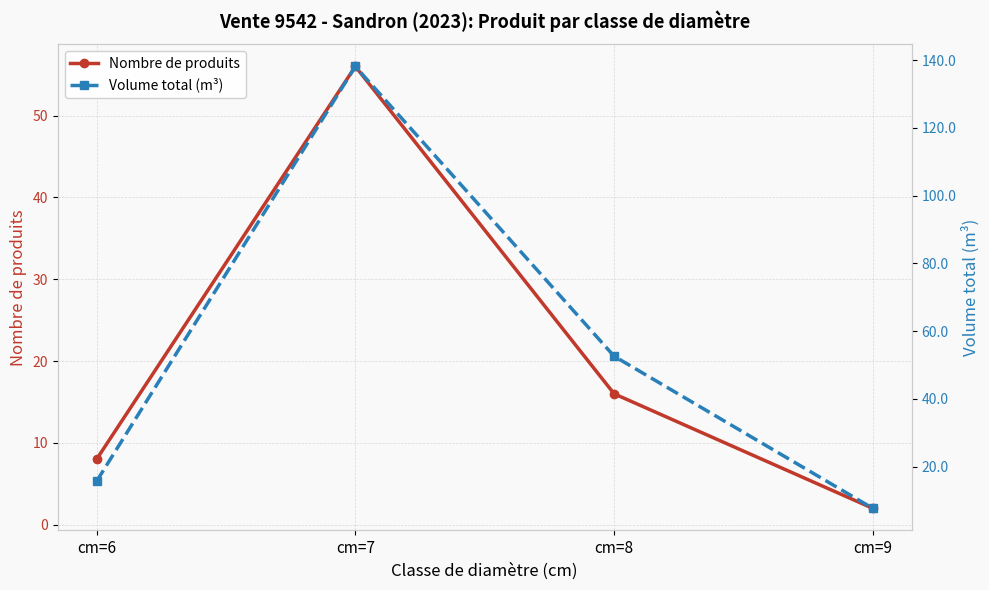

Is the value of Volume total (m³) at cm=8 greater than the value of Nombre de produits at cm=6?

Yes